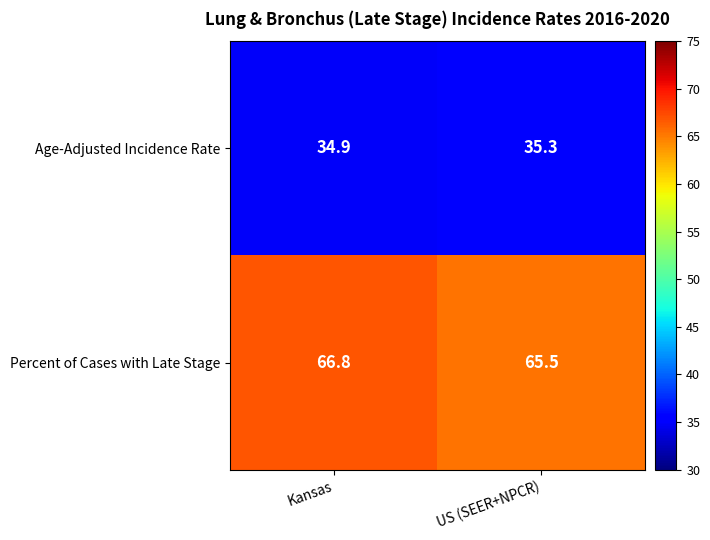

What is the total value across all series at Kansas?

101.7